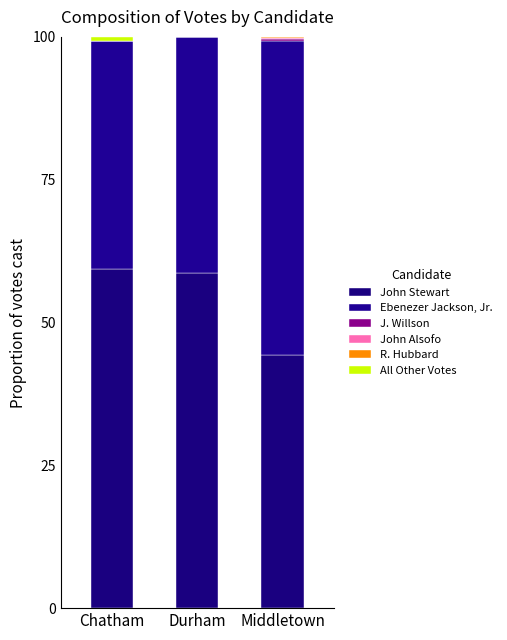

Rank the series by their maximum value, from highest to lowest.

John Stewart, Ebenezer Jackson, Jr., All Other Votes, J. Willson, John Alsofo, R. Hubbard